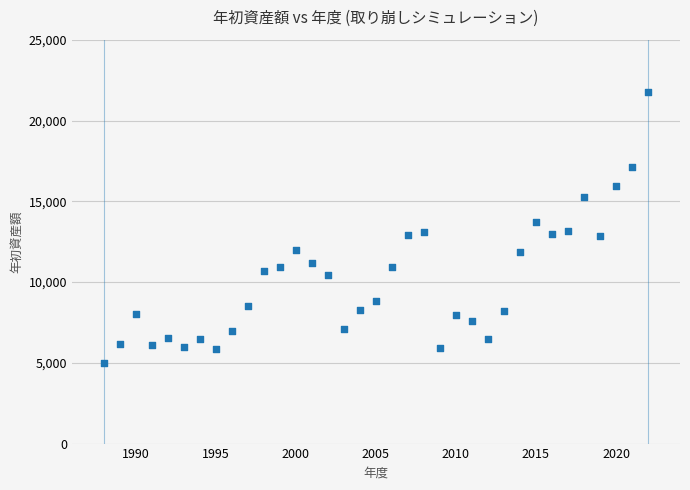

What is the range of X values (max minus min)?

34.0